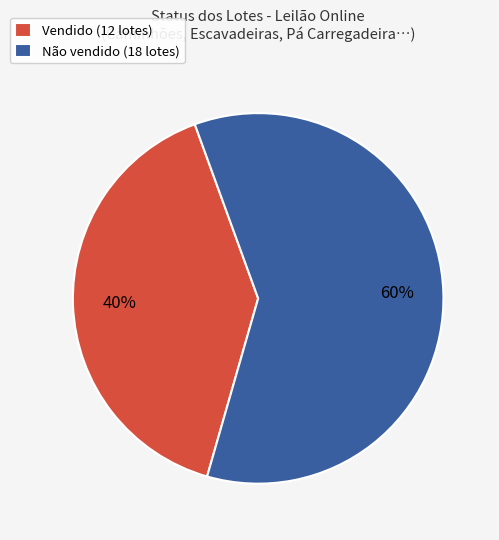

Combined, do Vendido (12 lotes) and Não vendido (18 lotes) account for over 50%?

Yes